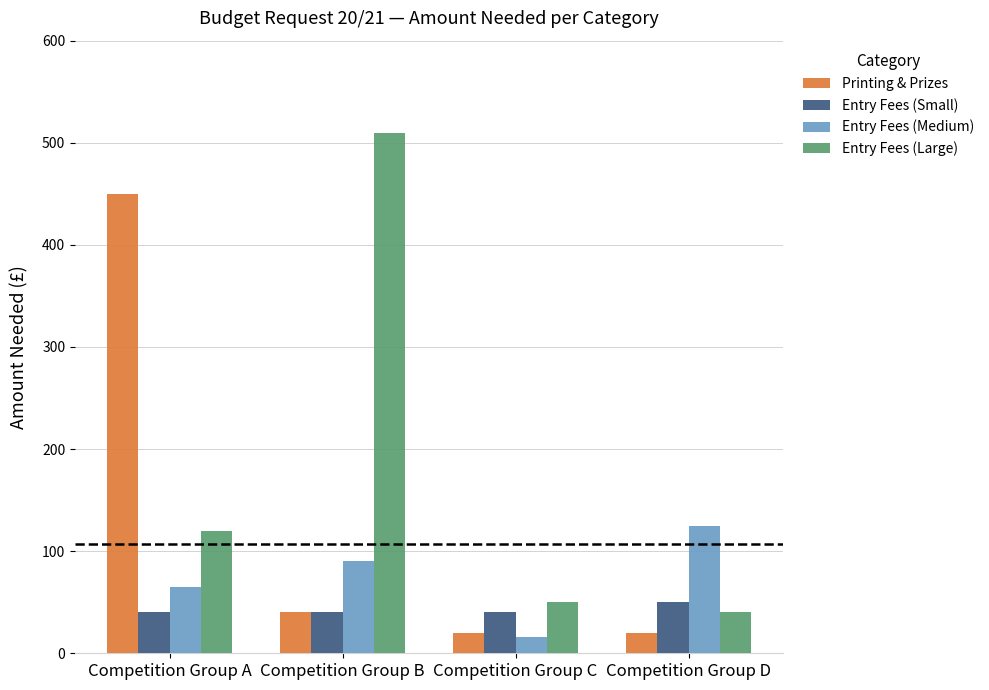

What value does the Entry Fees (Medium) series have at Competition Group D?

125.0